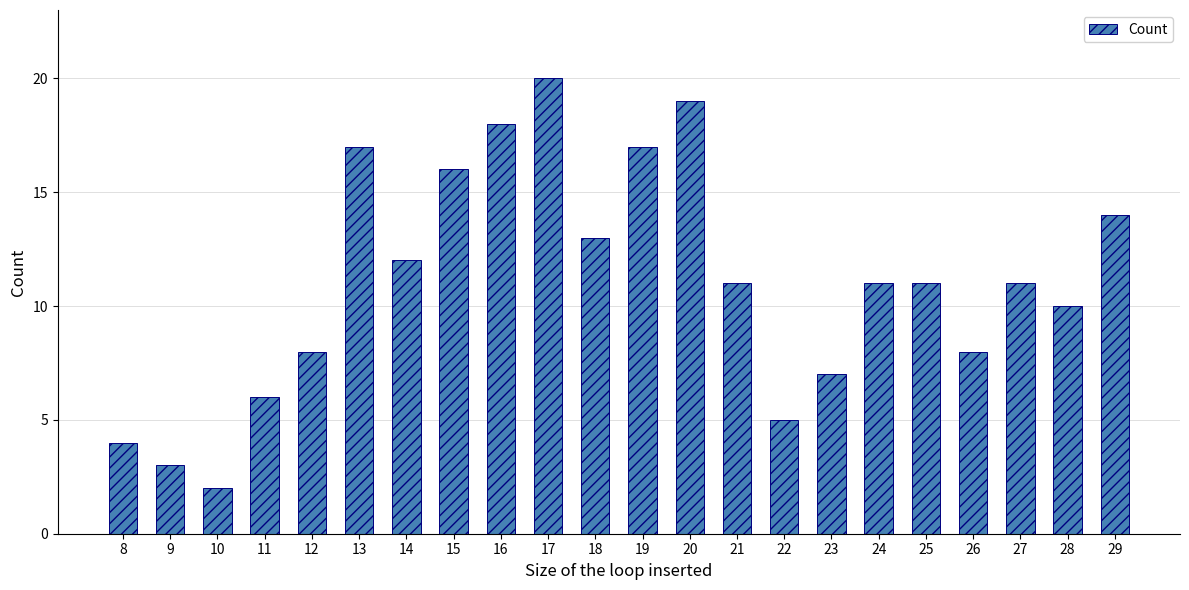

What is the change in value from 8 to 12?

+4